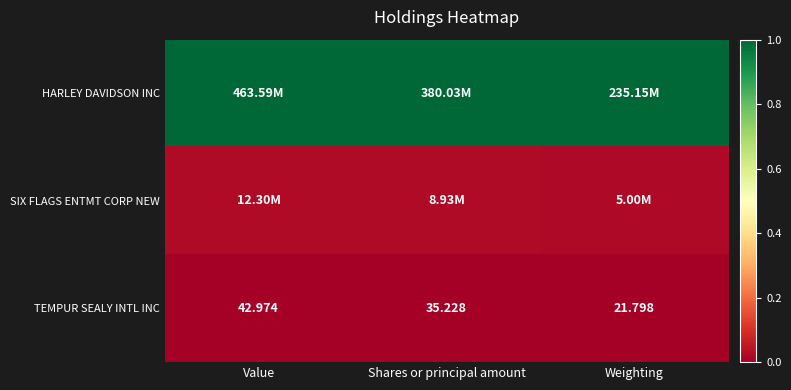

At which label is TEMPUR SEALY INTL INC closest to 32?

Shares or principal amount